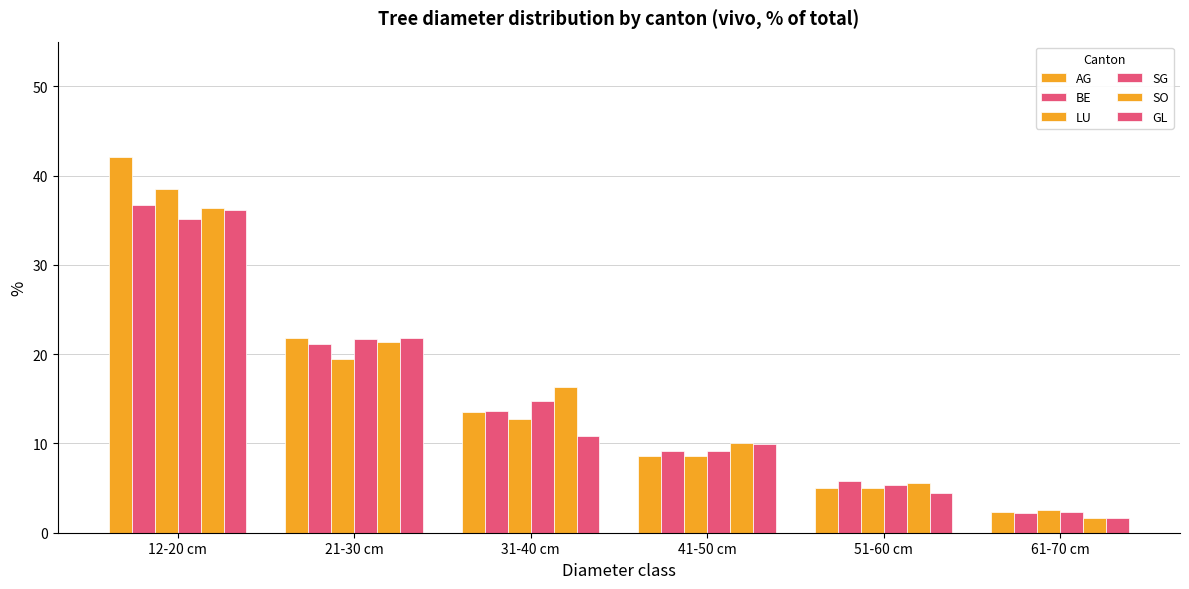

List the labels in order of SG value, smallest first.

61-70 cm, 51-60 cm, 41-50 cm, 31-40 cm, 21-30 cm, 12-20 cm